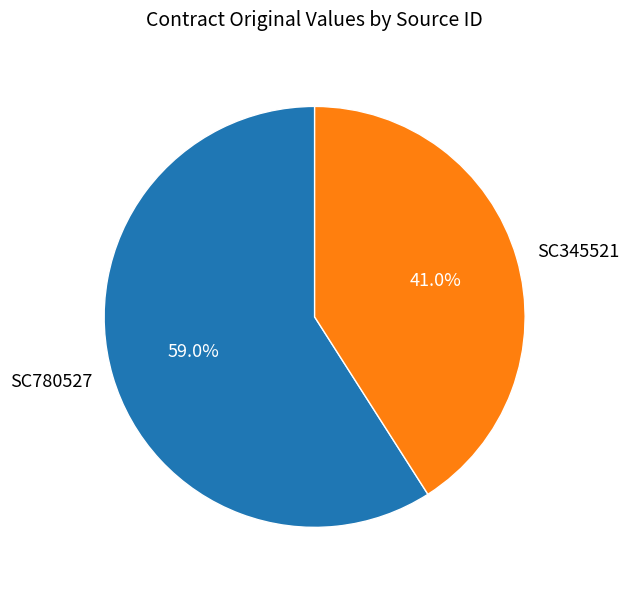

Which category has the biggest portion of the pie?

SC780527